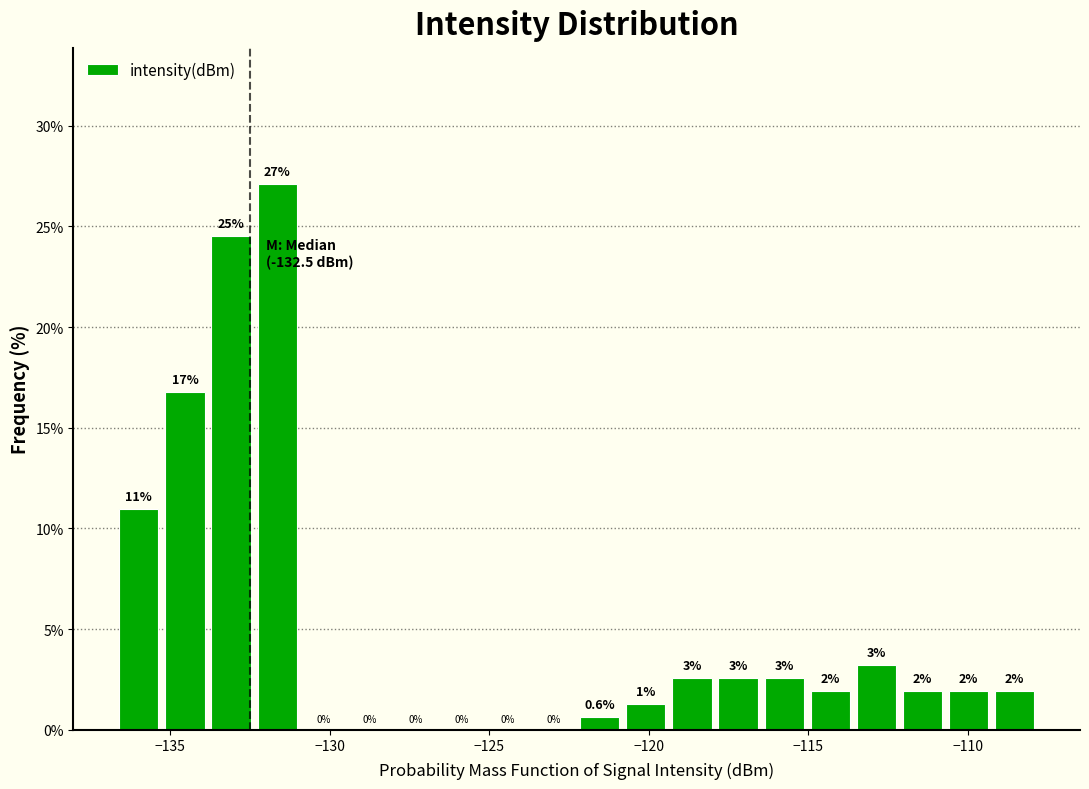

Around what value on the x-axis is the tallest bar? Give the approximate position of its centre, as read against the axis.

-131.5